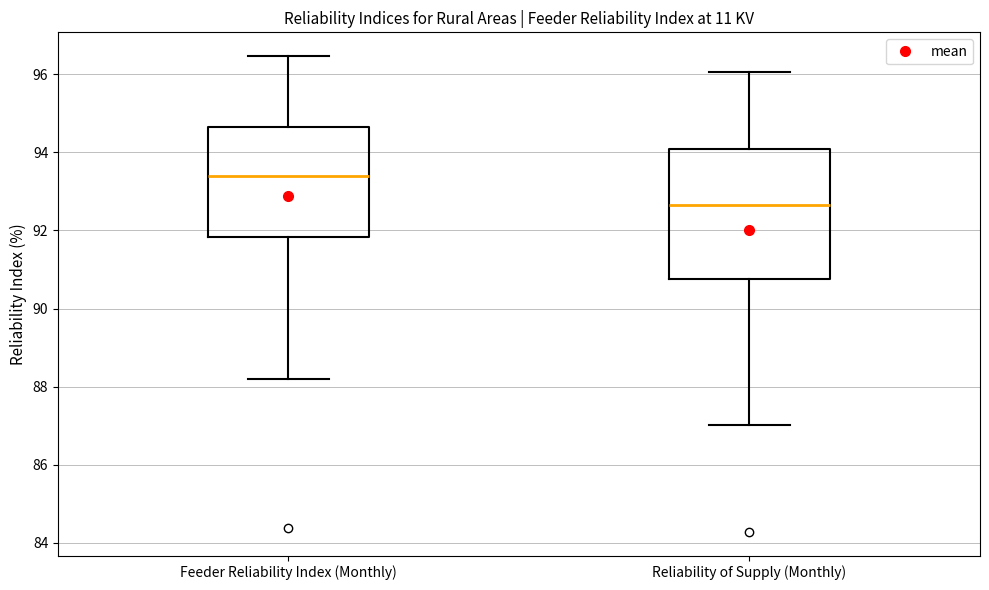

Reading left to right, transcribe this box plot: for each box, give where its median line is, the range the box spans, and where its two whiskers end, as read against the y-axis. The values are not printed on the chart, so give them approximately, as read against the axis.

Feeder Reliability Index (Monthly): median 93.4, box 91.8 to 94.6, whiskers 88.2 to 96.4
Reliability of Supply (Monthly): median 92.6, box 90.8 to 94.0, whiskers 87.0 to 96.0